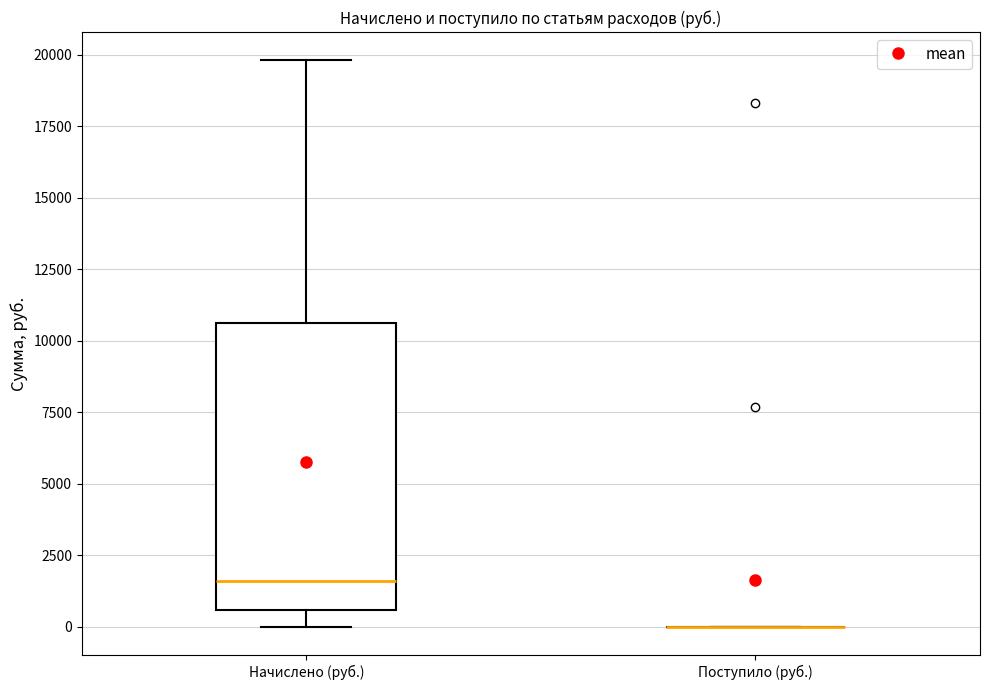

Reading left to right, transcribe this box plot: for each box, give where its median line is, the range the box spans, and where its two whiskers end, as read against the y-axis. The values are not printed on the chart, so give them approximately, as read against the axis.

Начислено (руб.): median 1500, box 500 to 10500, whiskers 0 to 20000
Поступило (руб.): box collapsed to a line at 0, whiskers 0 to 0